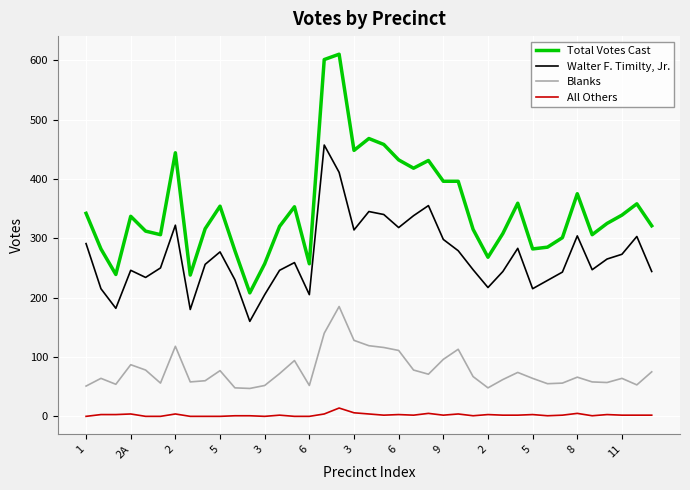

What is the difference between the second highest and second lowest values in the Blanks series?

92